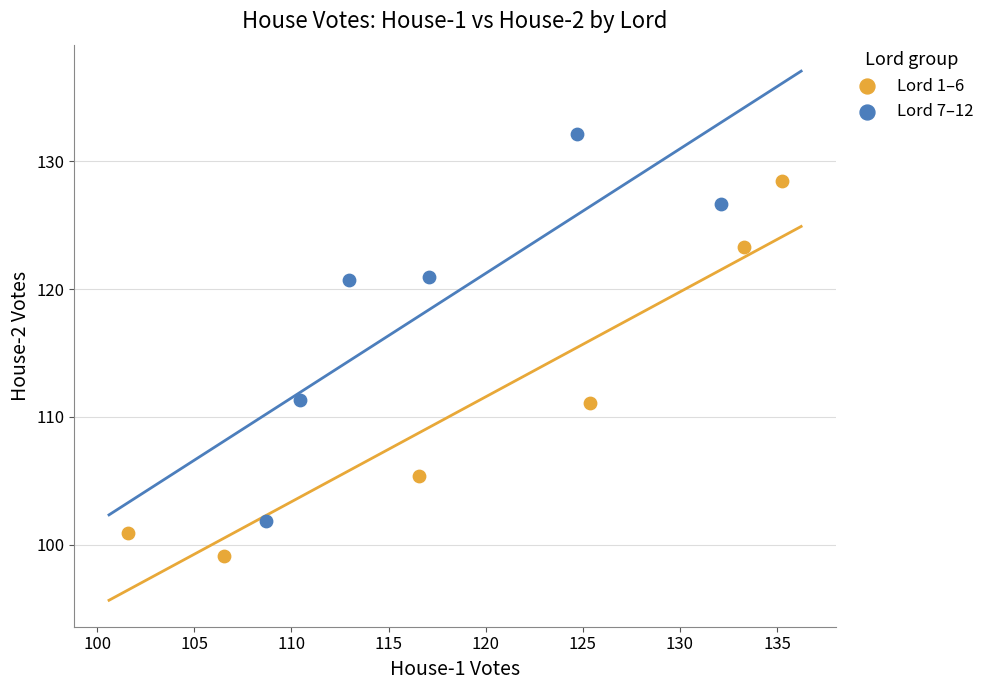

Which series reaches the minimum Y coordinate?

Lord 1–6